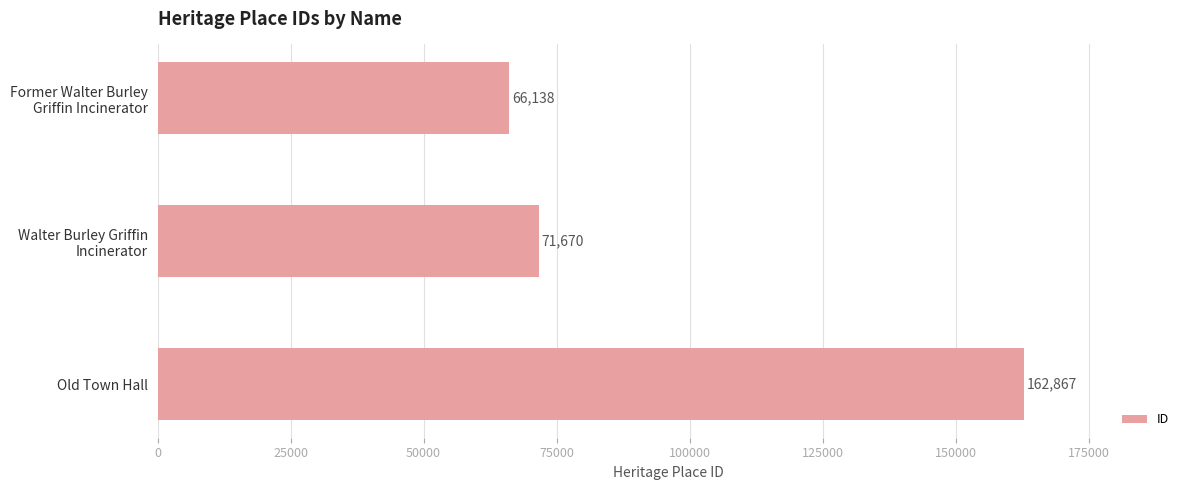

How many distinct data groups are displayed?

1